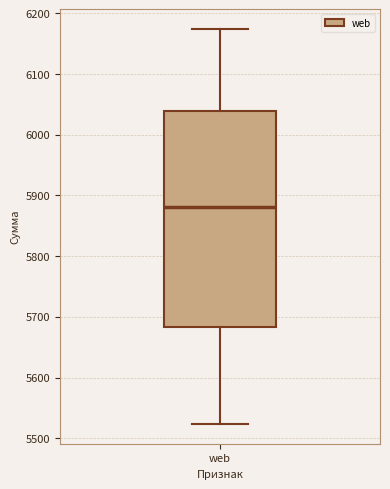

Read this box plot against the y-axis: the position of the median line, the range covered by the box, and the ends of both whiskers. The values are not printed on the chart, so give them approximately, as read against the axis.

median 5880, box 5680 to 6040, whiskers 5520 to 6170